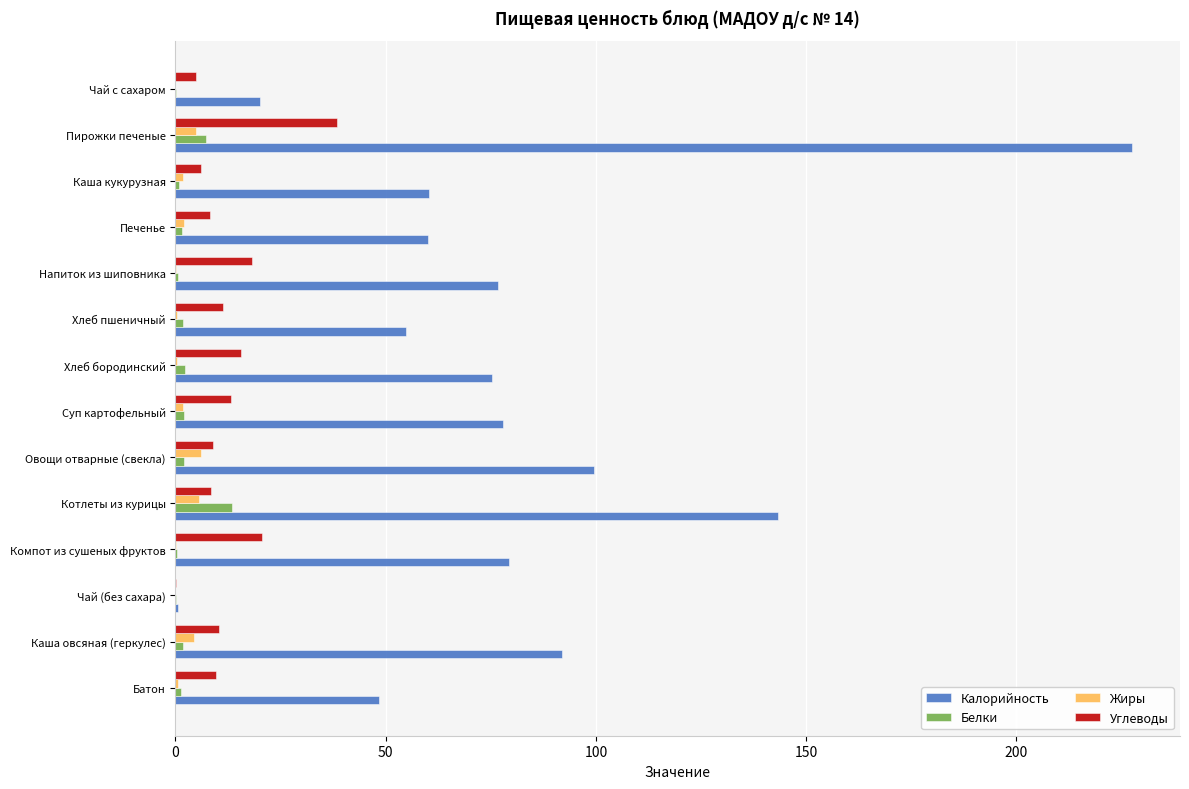

What is the greatest value displayed?

227.6